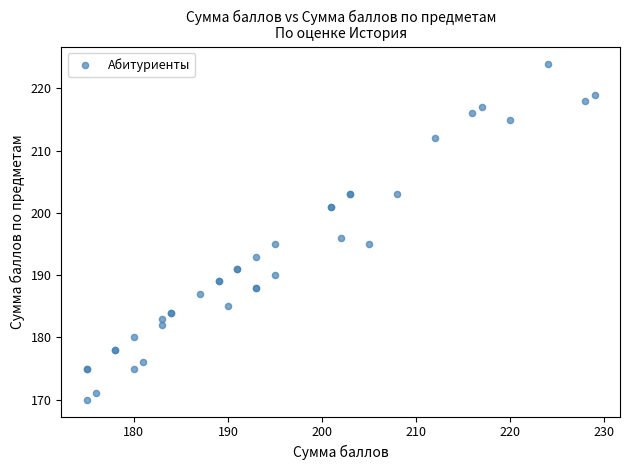

What Y value in the scatter plot is closest to 197?

196